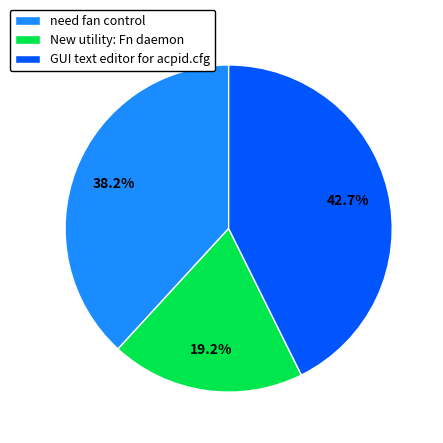

The need fan control slice represents 44% of the pie. True or false?

False